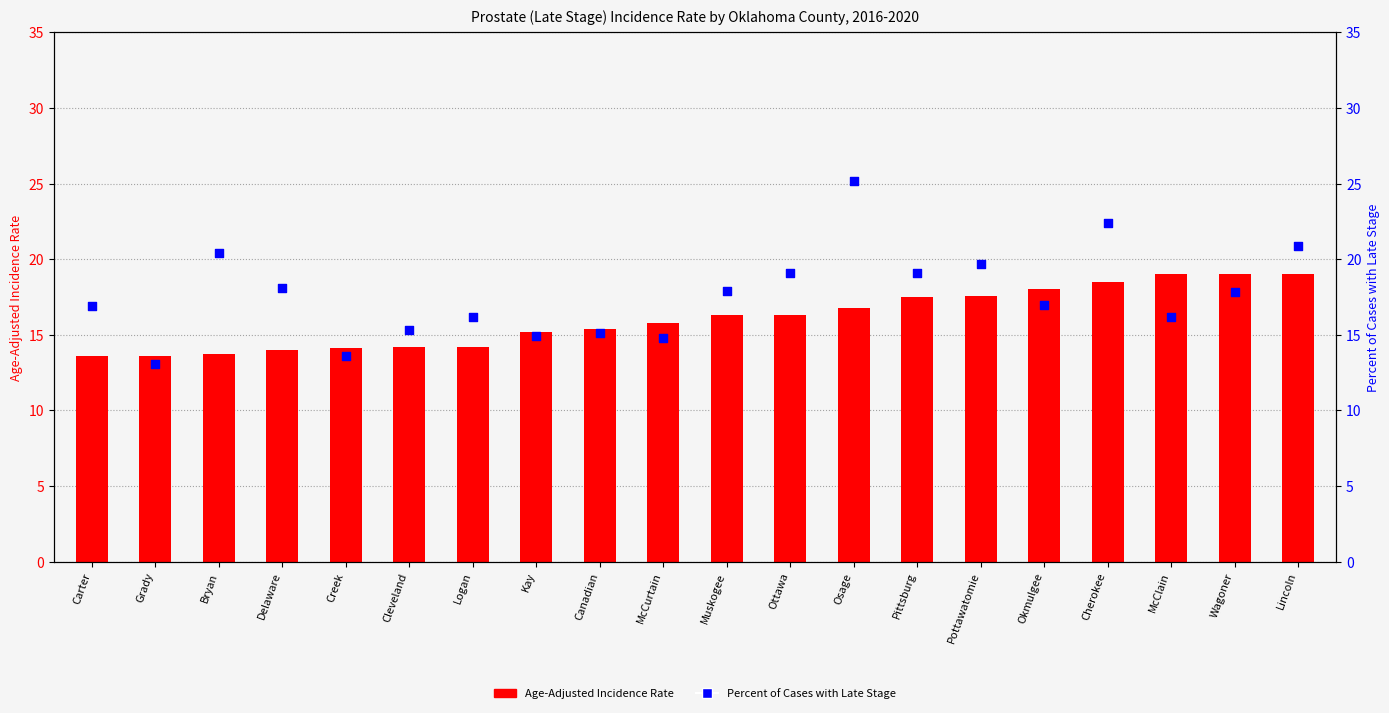

What are all the series names shown in the legend?

Age-Adjusted Incidence Rate, Percent of Cases with Late Stage